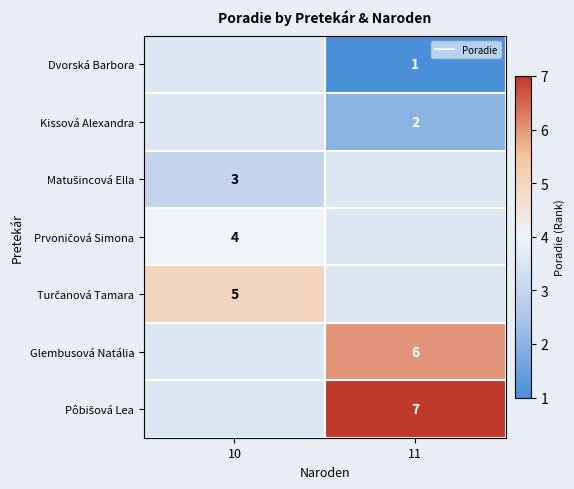

Count the number of categories in the chart.

2